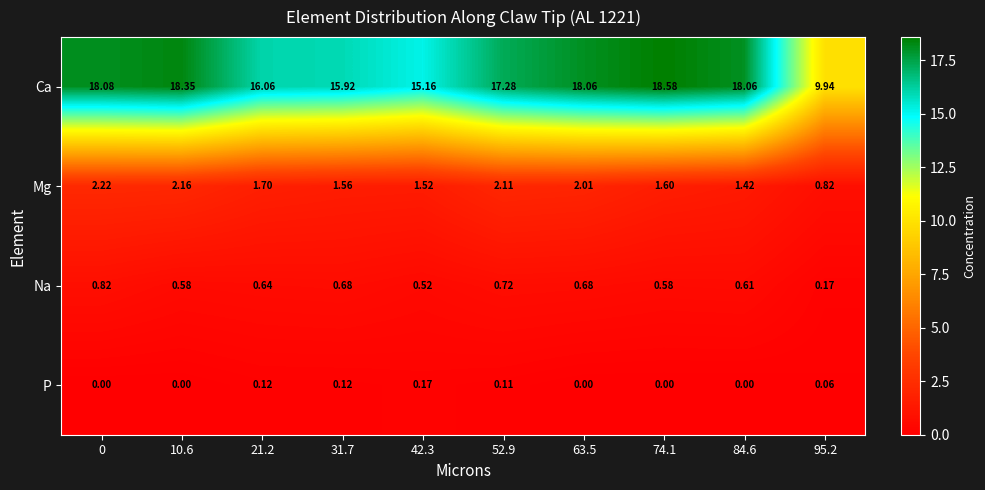

Between 31.7 and 52.9, which series saw the biggest shift?

Ca